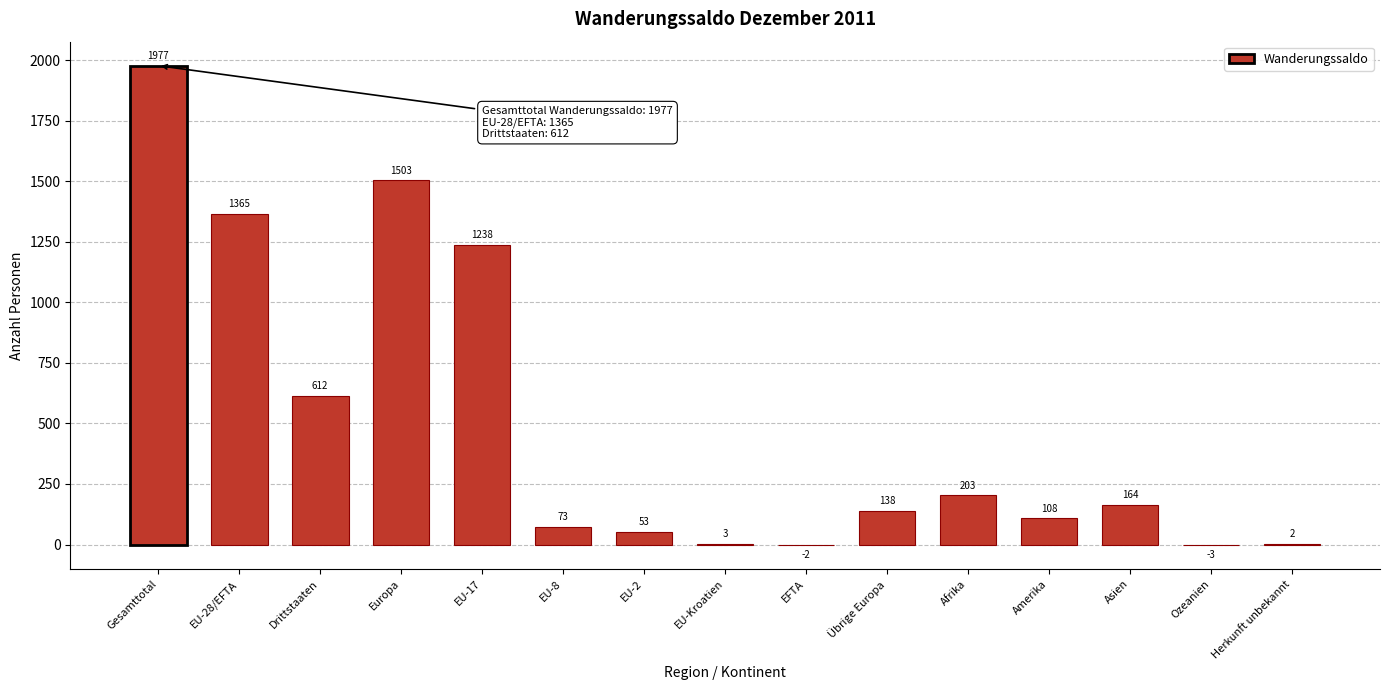

Reading left to right, what are all the values shown in this chart?

Gesamttotal=1977	EU-28/EFTA=1365	Drittstaaten=612	Europa=1503	EU-17=1238	EU-8=73	EU-2=53	EU-Kroatien=3	EFTA=-2	Übrige Europa=138	Afrika=203	Amerika=108	Asien=164	Ozeanien=-3	Herkunft unbekannt=2